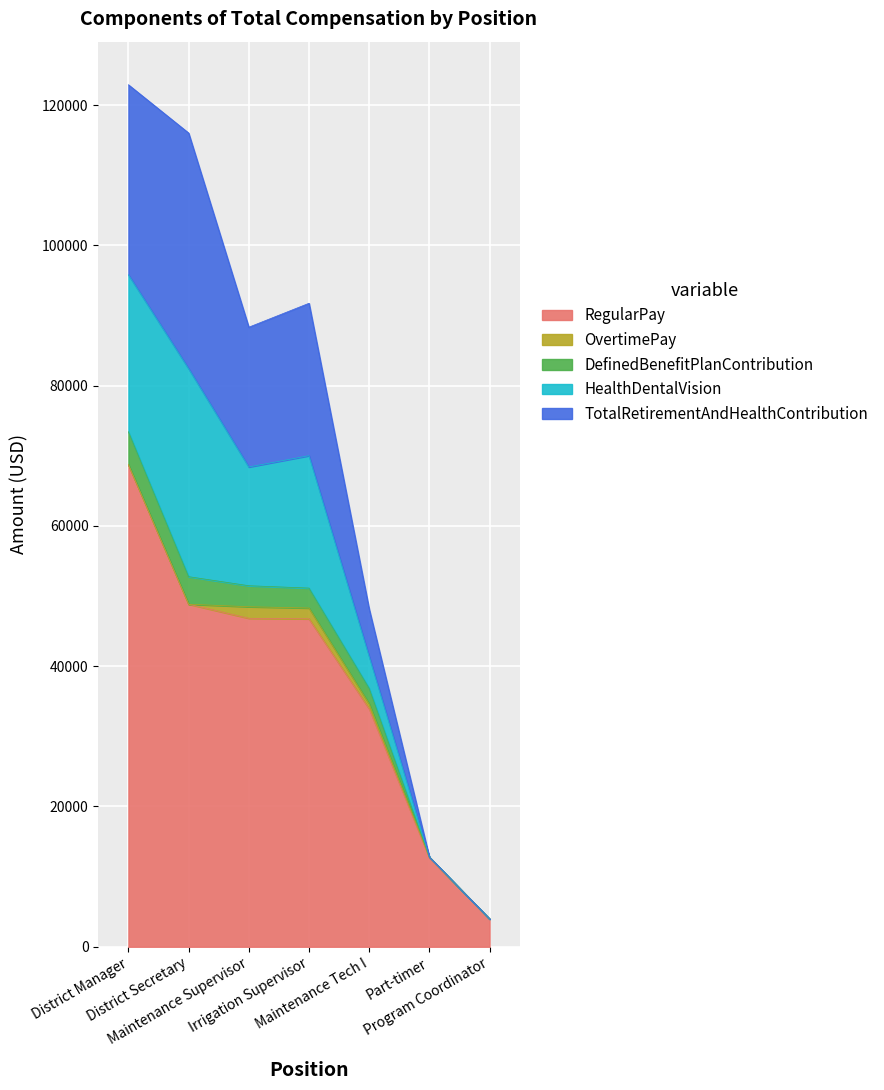

How many lines are shown in the chart?

5